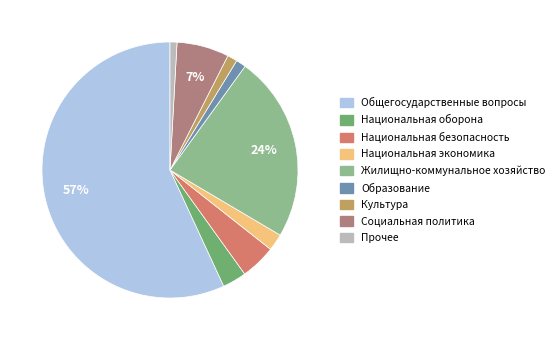

How many segments does this pie chart have?

9